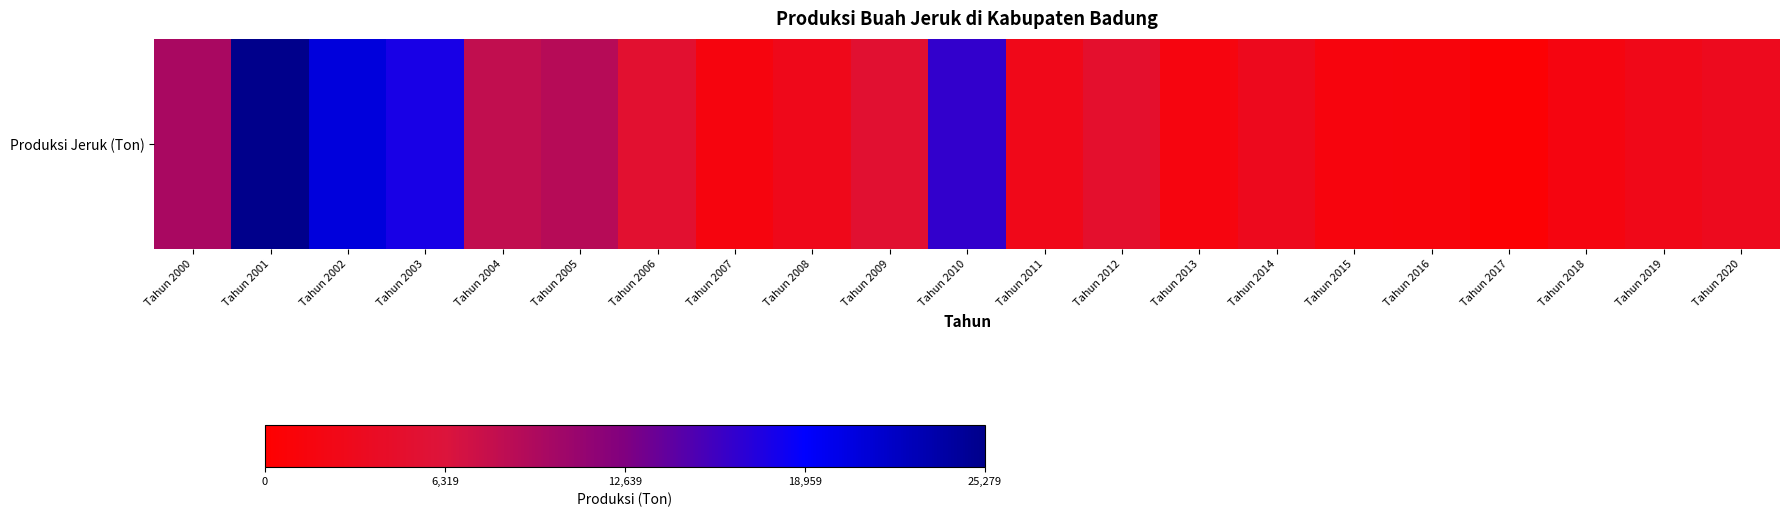

Reading left to right, what are all the values shown in this chart?

Tahun 2000=9799	Tahun 2001=25279	Tahun 2002=20816	Tahun 2003=17686	Tahun 2004=8127	Tahun 2005=8961	Tahun 2006=5160	Tahun 2007=1510	Tahun 2008=2839	Tahun 2009=5238	Tahun 2010=16486	Tahun 2011=2696	Tahun 2012=4769	Tahun 2013=1609	Tahun 2014=3076	Tahun 2015=1452	Tahun 2016=1321	Tahun 2017=495	Tahun 2018=1814	Tahun 2019=2660	Tahun 2020=3217